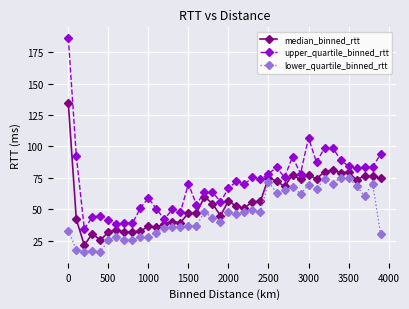

True or false: median_binned_rtt has more than 1 interior local peaks.

True